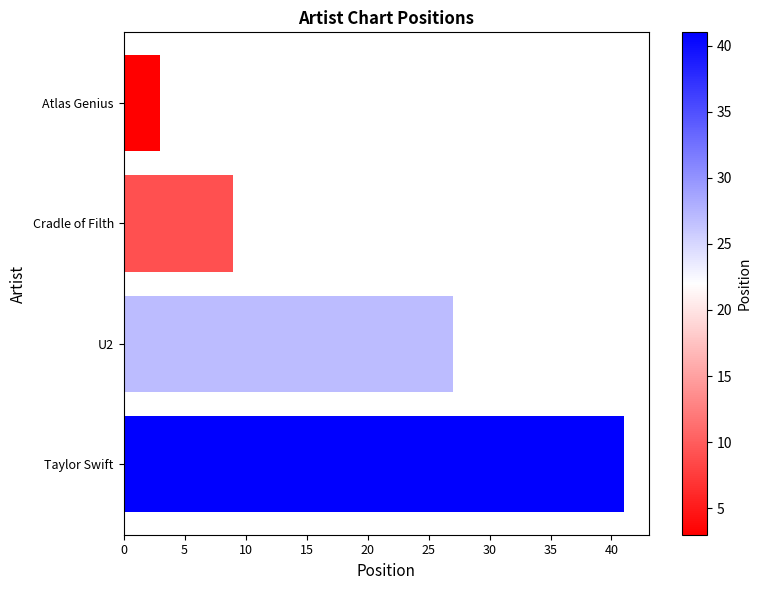

Reading top to bottom, transcribe all the data shown in this chart.

Atlas Genius=3	Cradle of Filth=9	U2=27	Taylor Swift=41